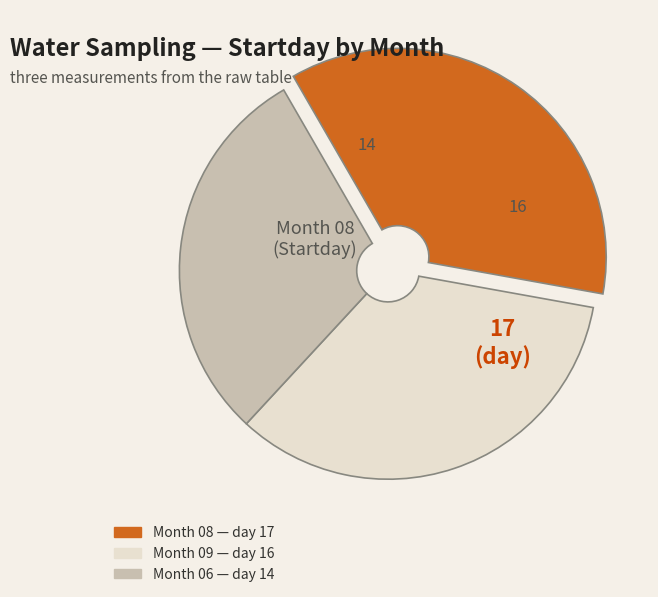

Is there any slice that represents more than half of the pie?

No